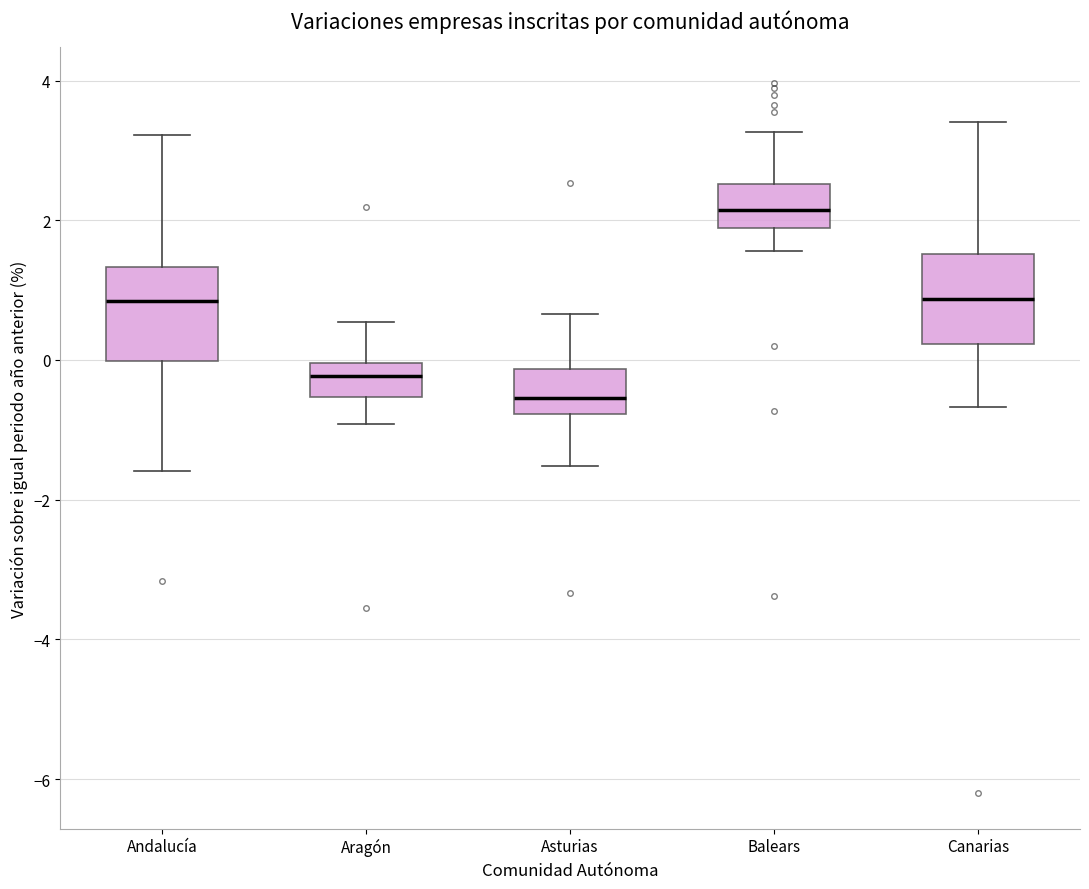

Reading left to right, read every box against the y-axis: the position of its median line, the range the box covers, and the ends of its whiskers. The values are not printed on the chart, so give them approximately, as read against the axis.

Andalucía: median 0.8, box 0.0 to 1.4, whiskers -1.6 to 3.2
Aragón: median -0.2, box -0.6 to 0.0, whiskers -1.0 to 0.6
Asturias: median -0.6, box -0.8 to -0.2, whiskers -1.6 to 0.6
Balears: median 2.2, box 1.8 to 2.6, whiskers 1.6 to 3.2
Canarias: median 0.8, box 0.2 to 1.6, whiskers -0.6 to 3.4